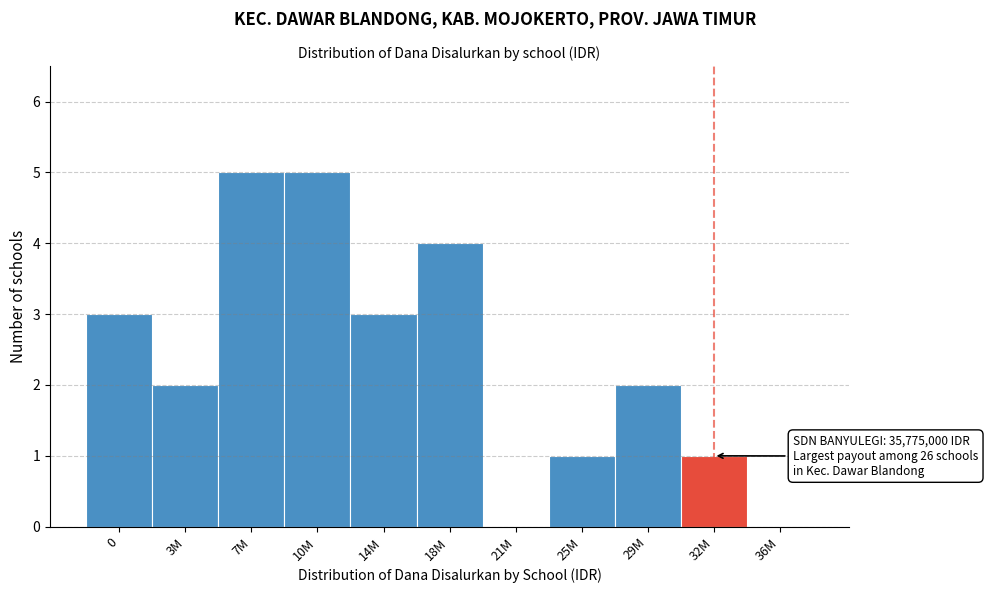

Reading right to left, list all the values displayed in this chart.

36M=0	32M=1	29M=2	25M=1	21M=0	18M=4	14M=3	10M=5	7M=5	3M=2	0=3